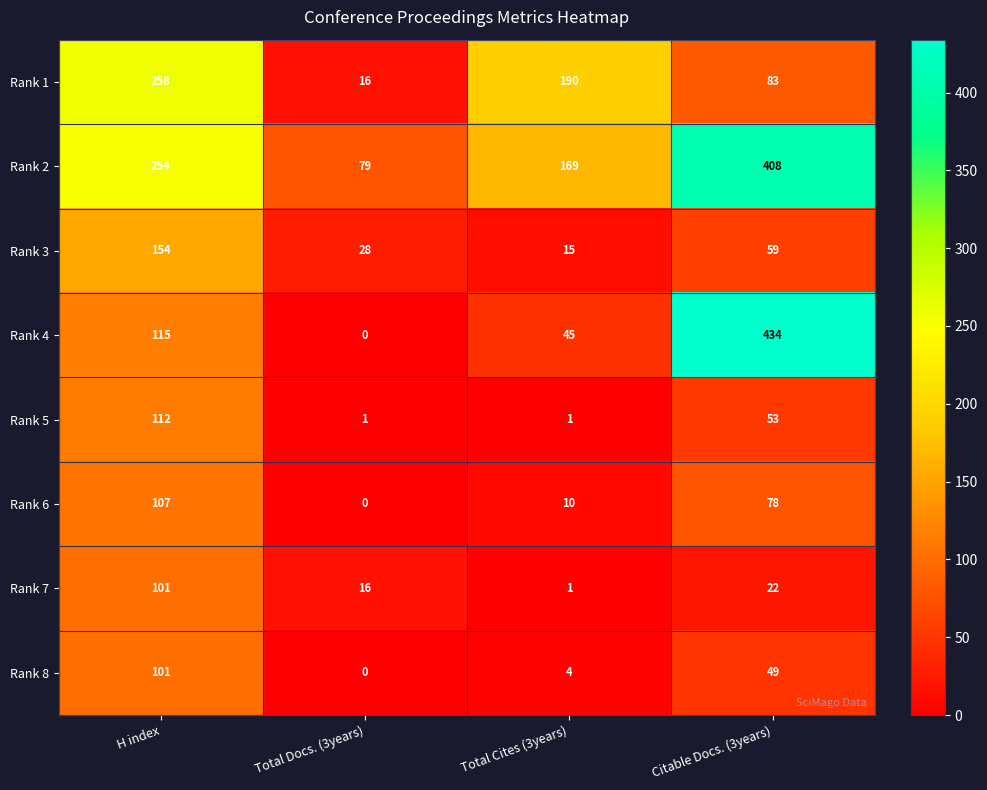

How many Rank 5 values are between 1 and 112?

4